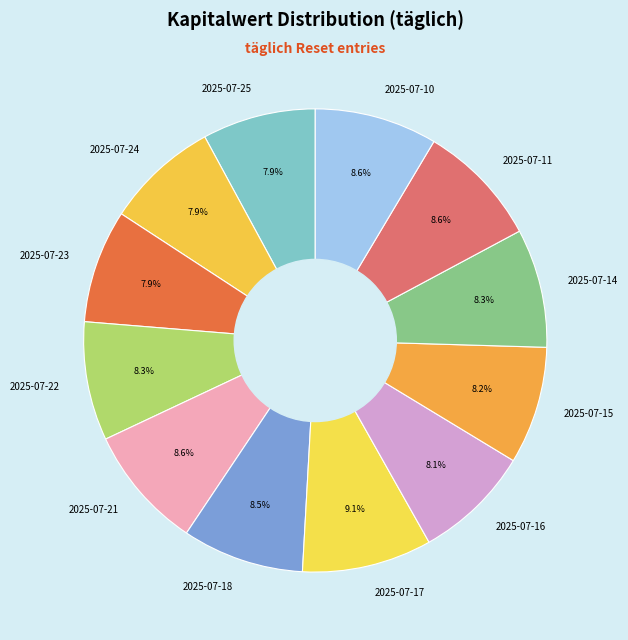

Is it true that 2025-07-23 is 1% of the pie?

False